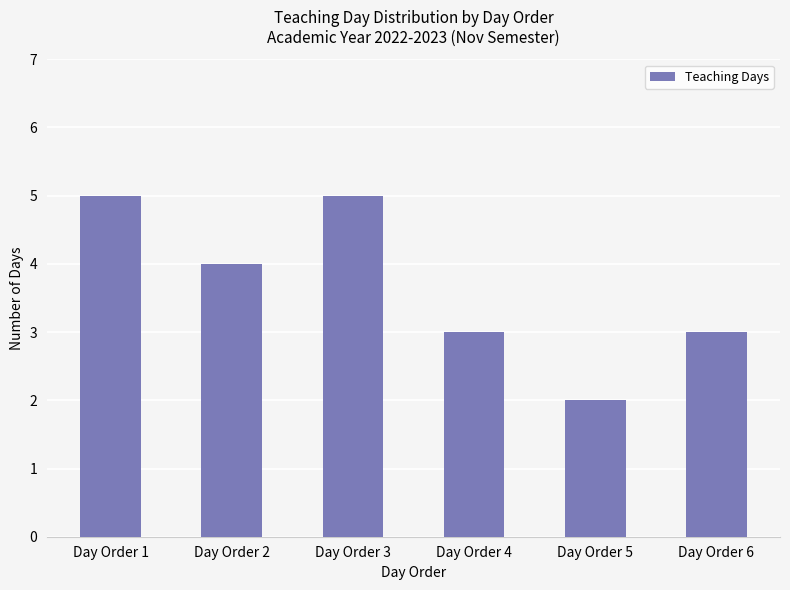

What is the average value?

4